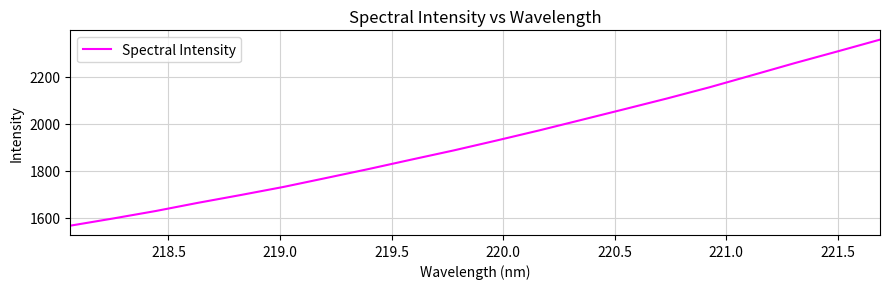

What is the difference between the maximum and minimum values?

791.5